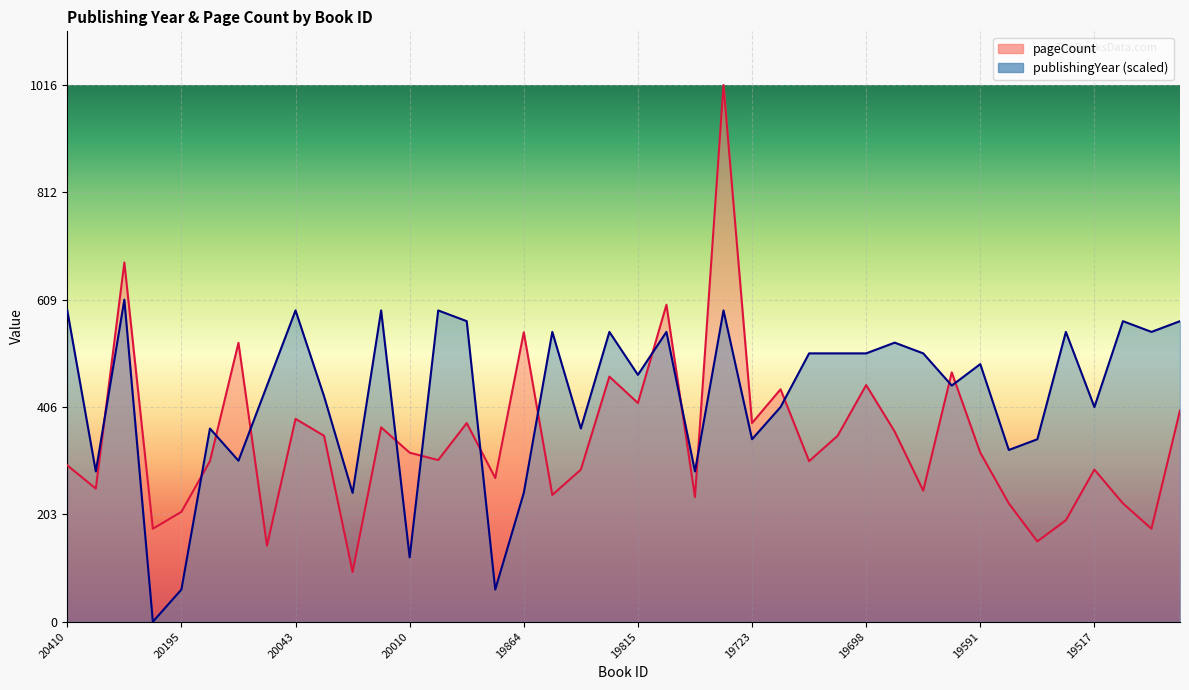

What is the difference between the highest and lowest values at 19438?

345.0